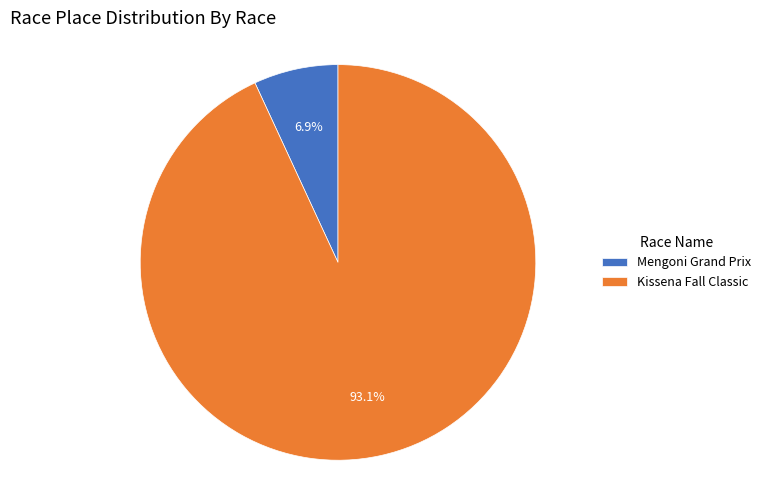

Which category accounts for the majority?

Kissena Fall Classic